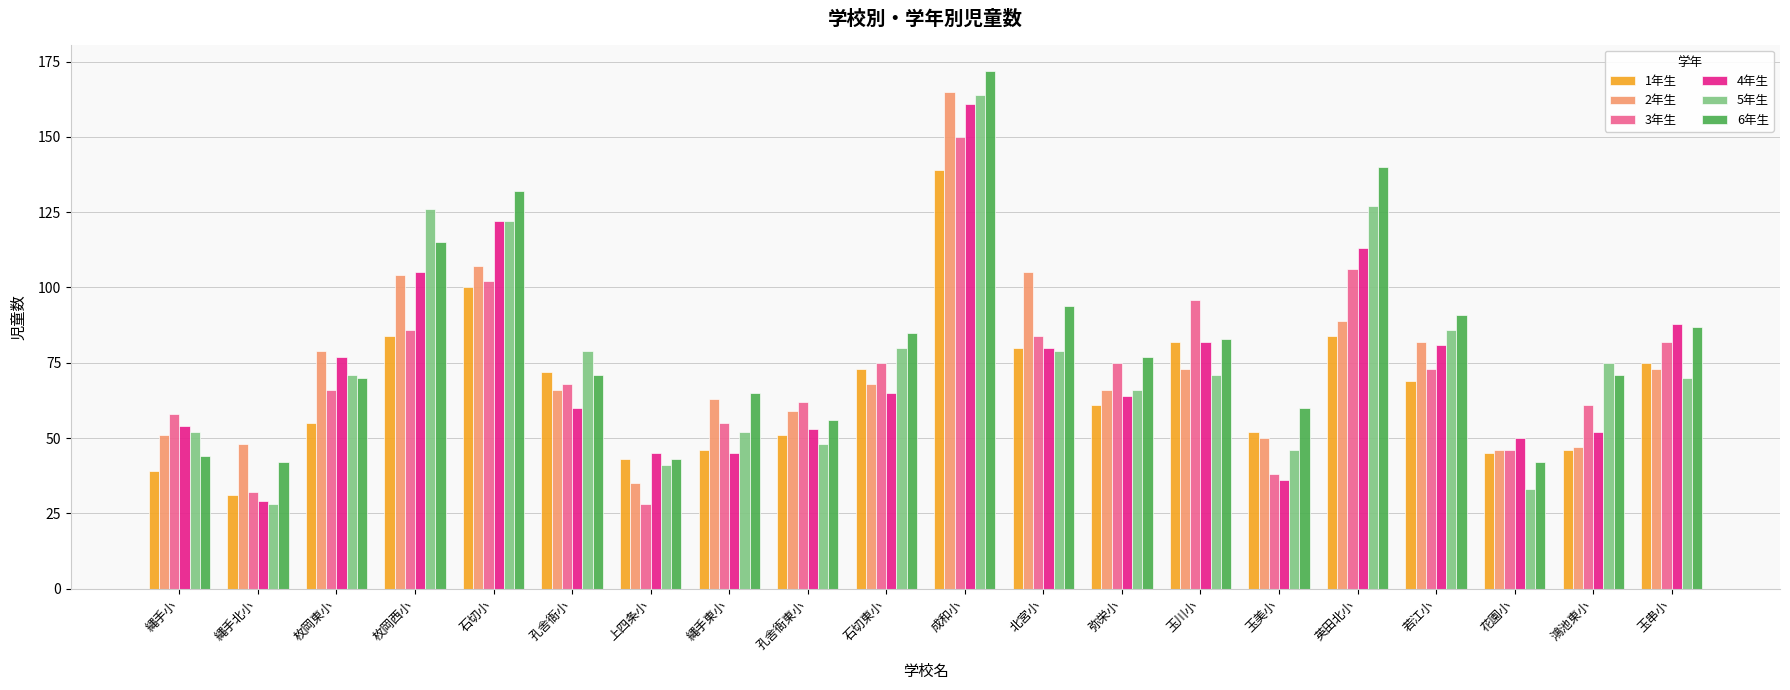

At how many categories does at least one series exceed 146?

1